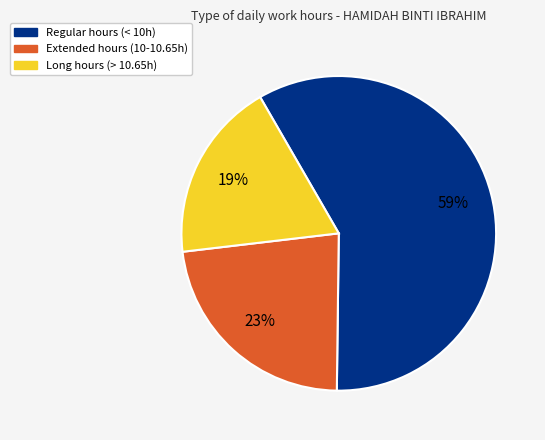

To the nearest percent, what portion does Extended hours (10-10.65h) represent?

23%